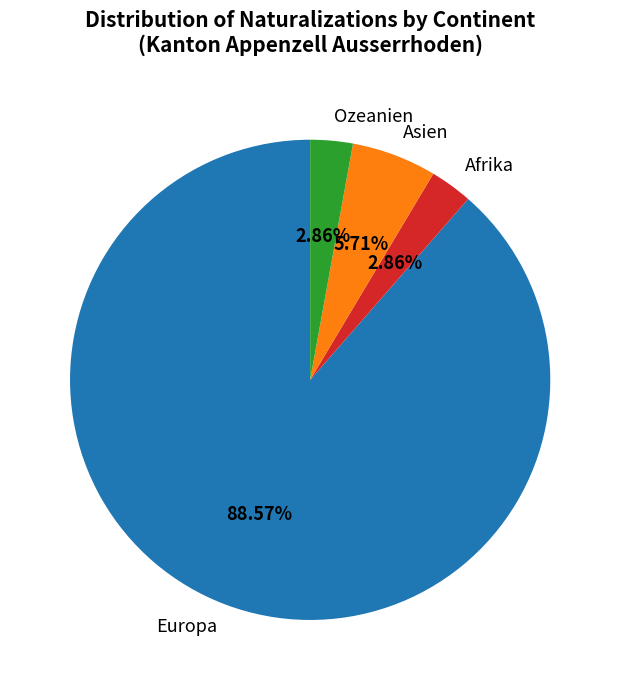

To the nearest percent, what is the difference between the Ozeanien and Asien slice percentages?

3%